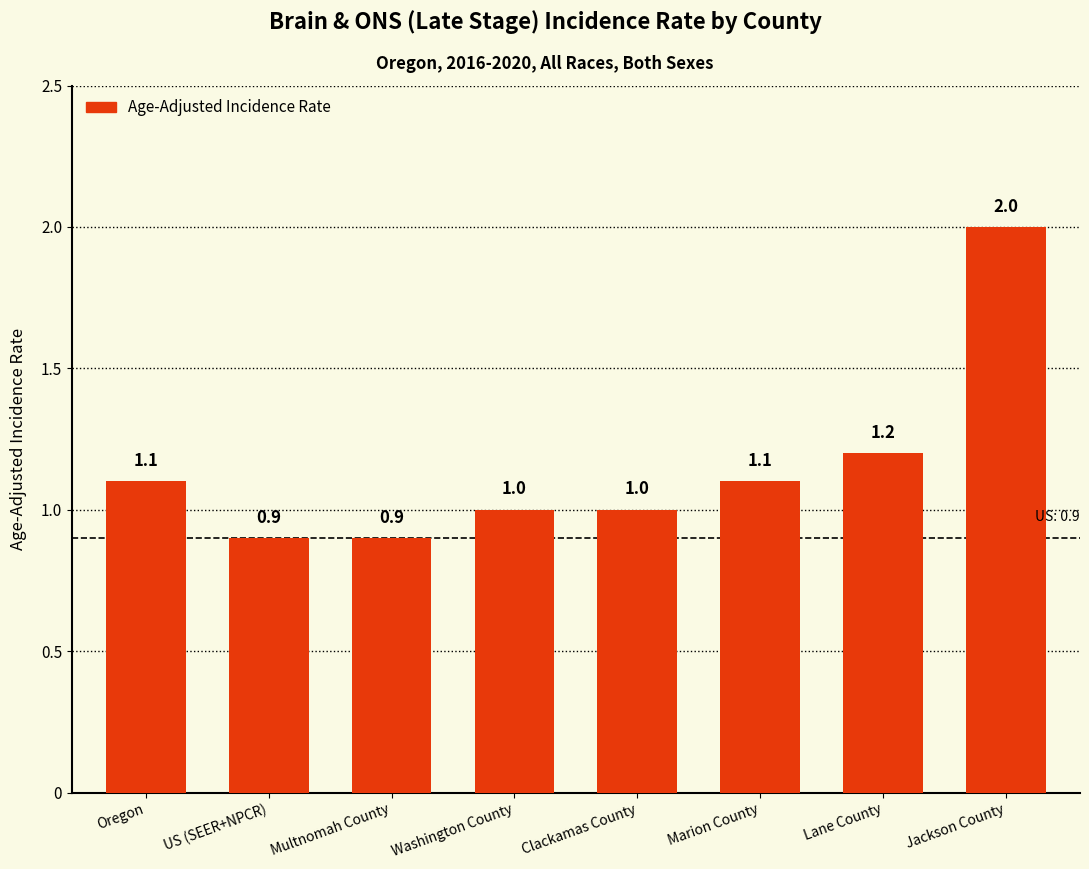

At which label does the data first exceed 1?

Oregon